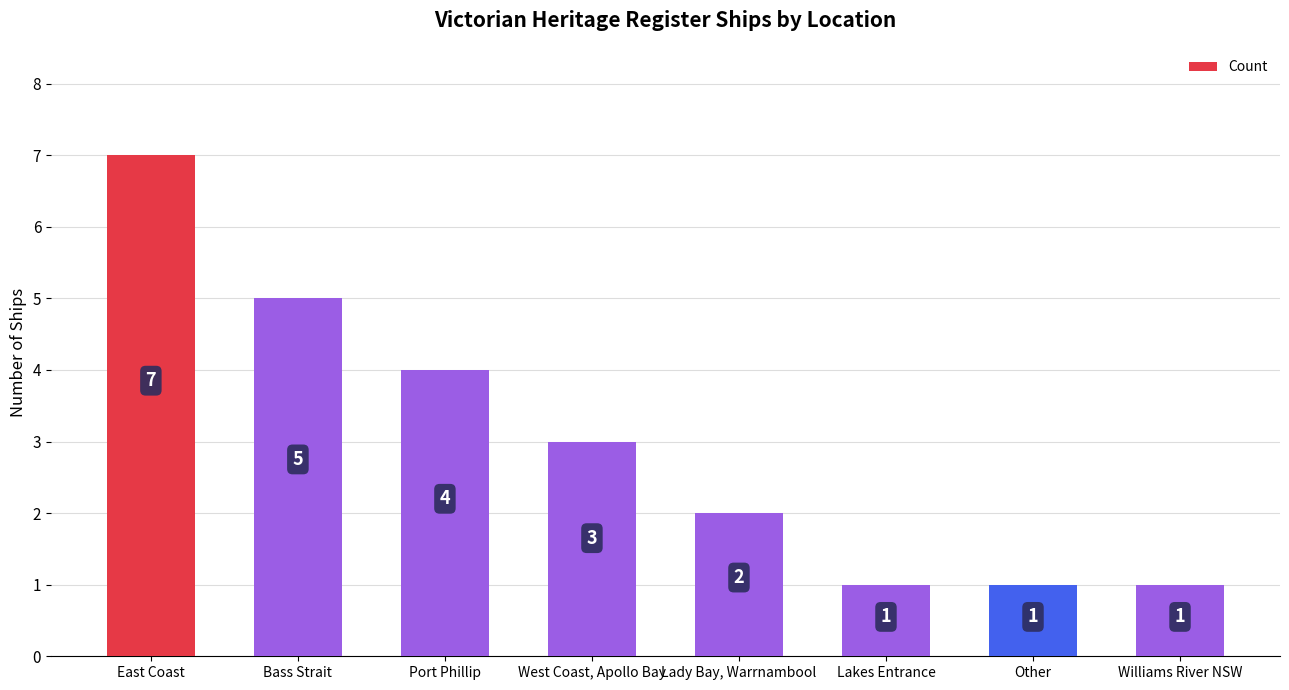

How many bars are there in total?

8